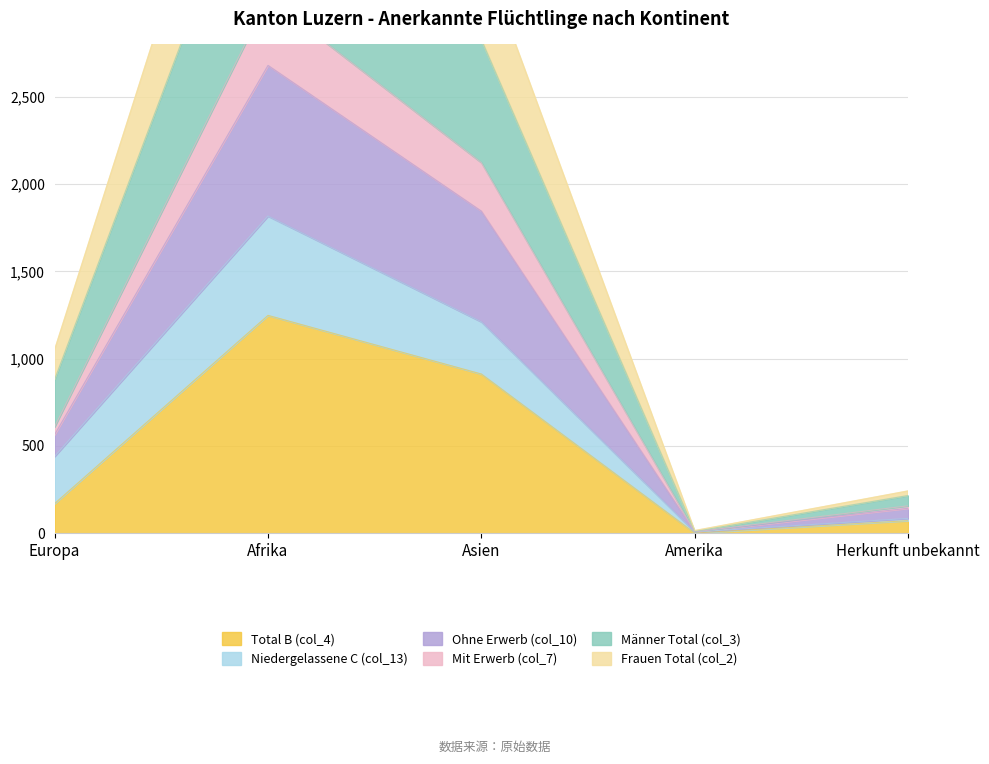

What is the label of the 4th point from the left?

Amerika